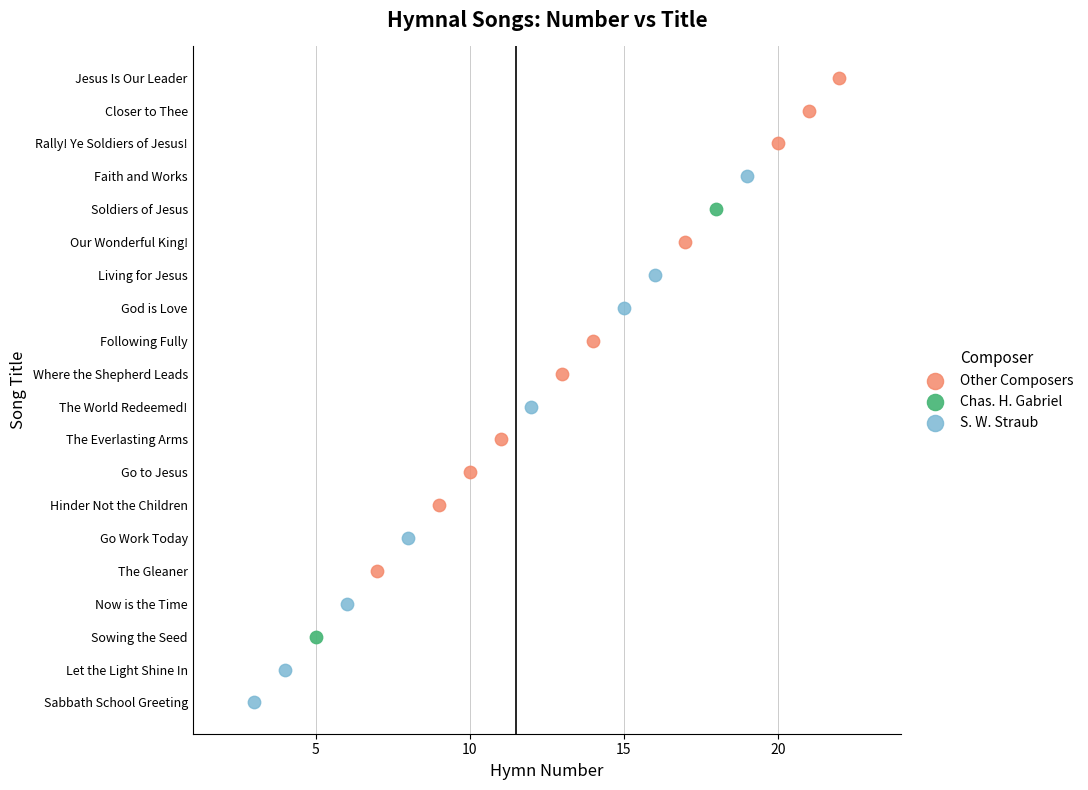

What are all the series names shown in the legend?

Other Composers, Chas. H. Gabriel, S. W. Straub